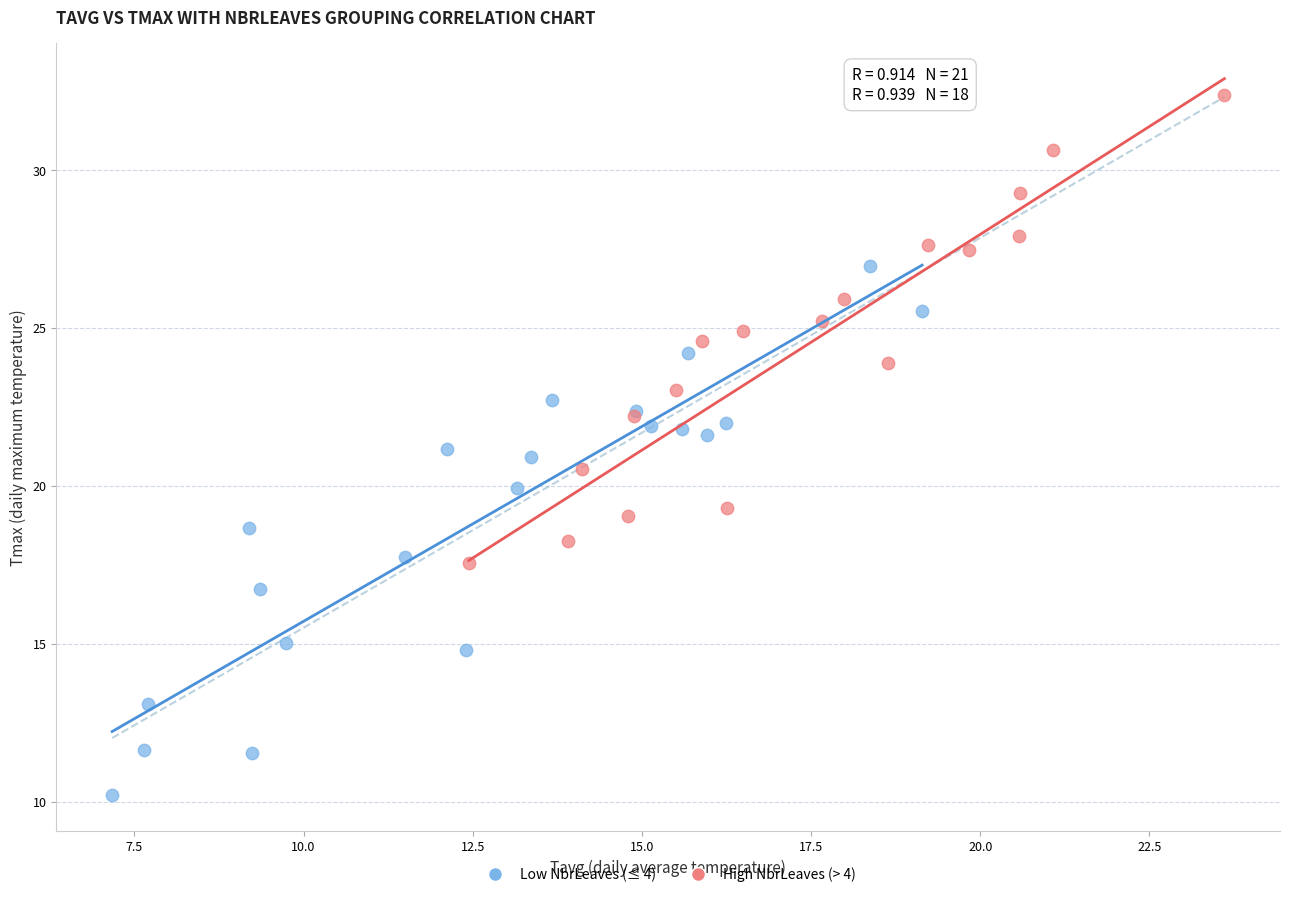

Which series contains the lowest Y value?

Low NbrLeaves (≤ 4)